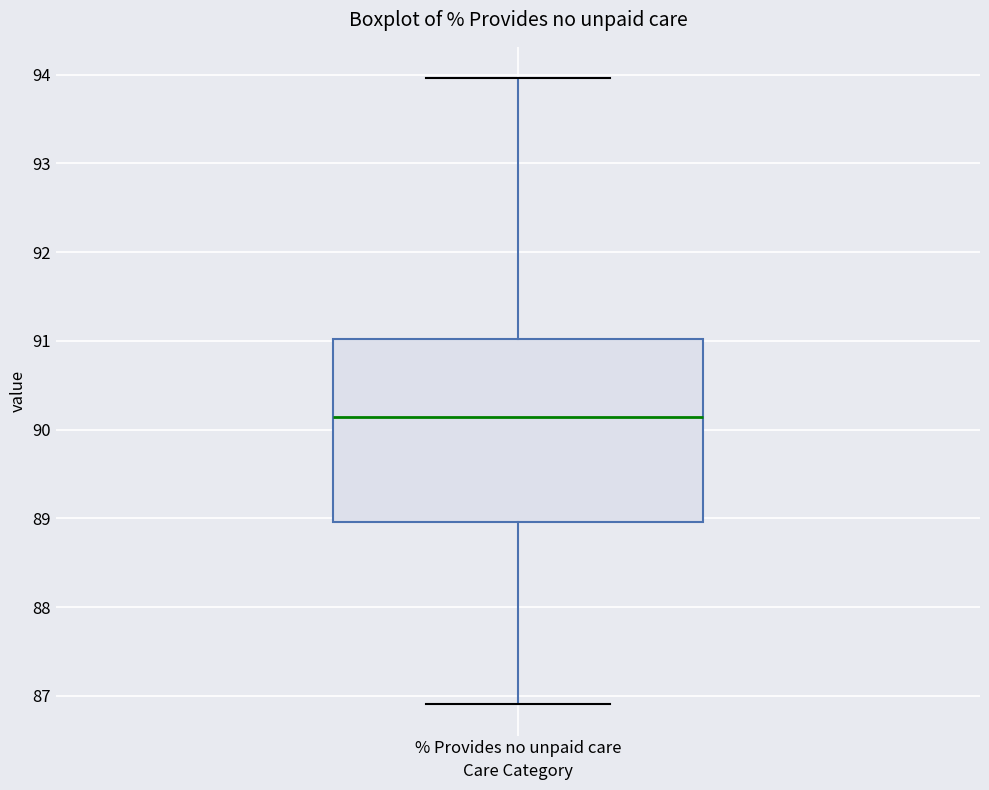

Where is the lower edge of the box for % Provides no unpaid care on the y-axis? The values are not printed on the chart, so give them approximately, as read against the axis.

89.0